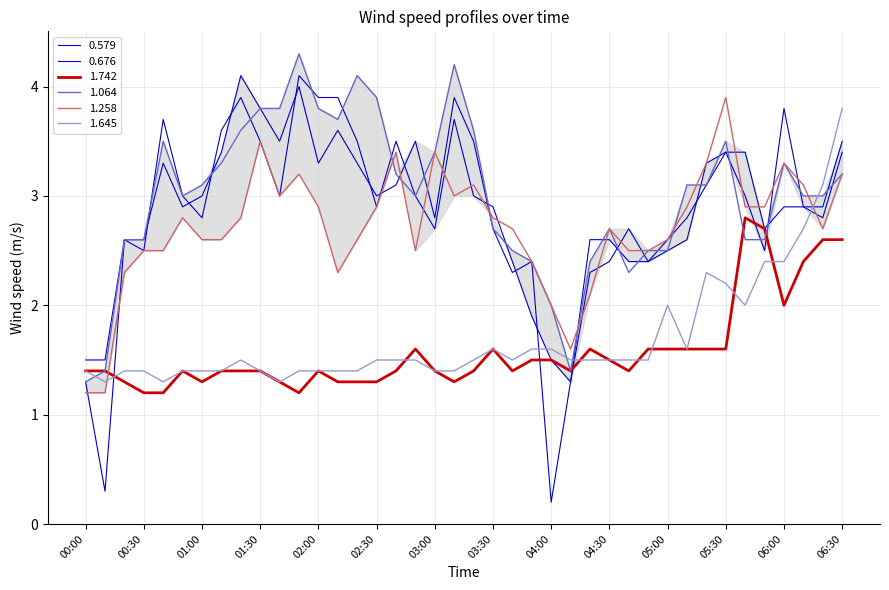

Is this an area chart (filled region under the line)?

Yes